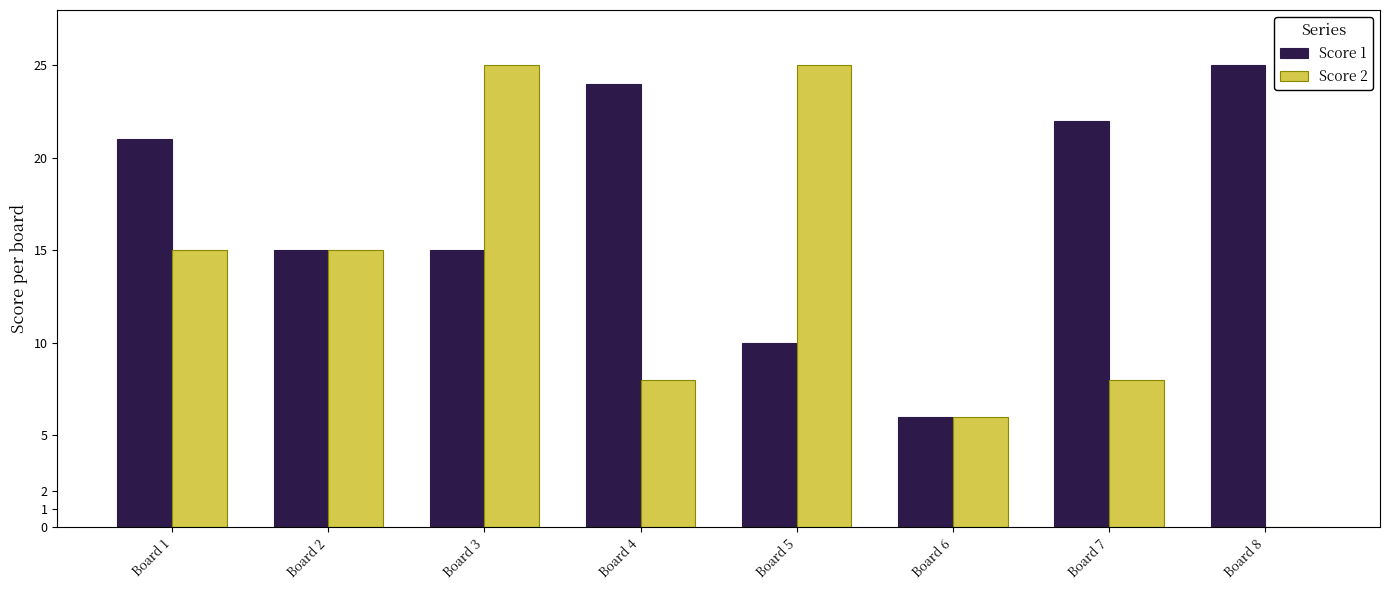

Is it true that Score 1 equals 22 at Board 3?

False